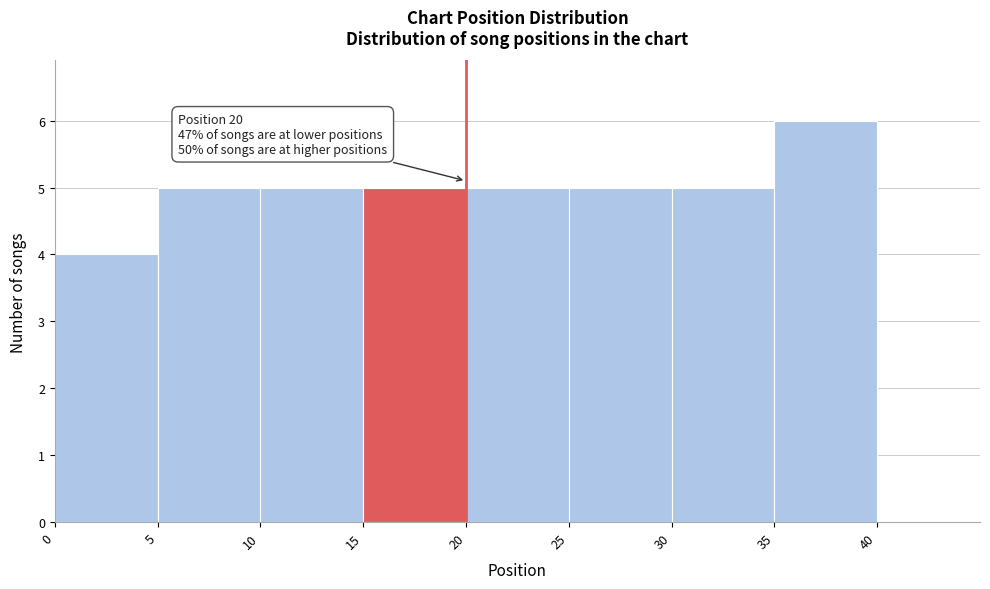

Which range on the x-axis has the tallest bar?

35 to 40